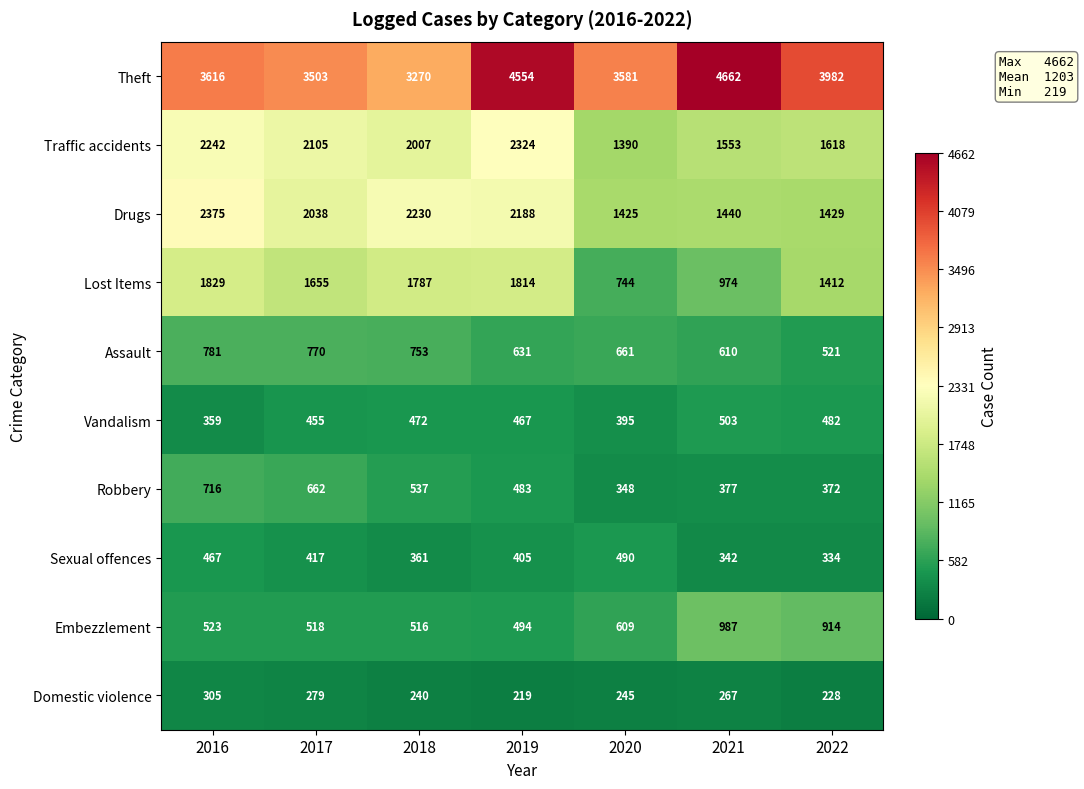

What is the sum of all Assault values?

4727